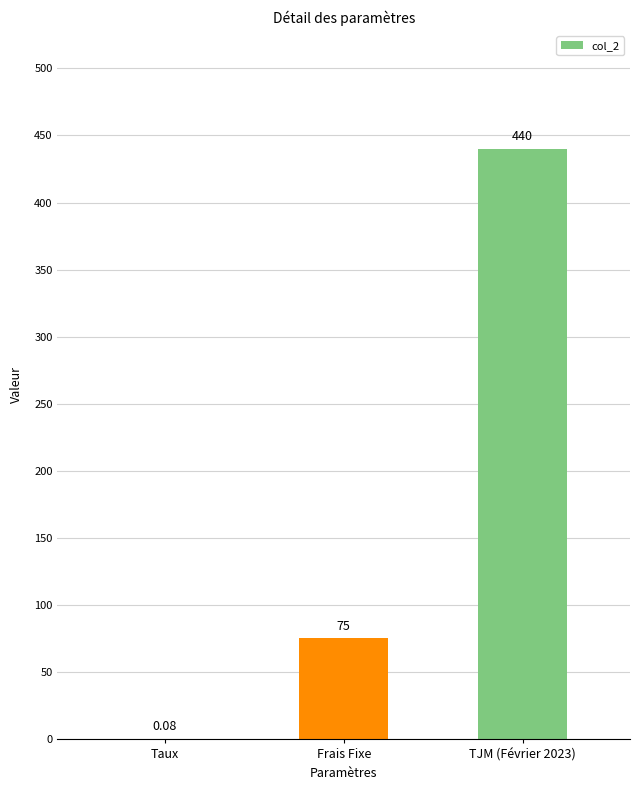

What is the change in value from Frais Fixe to TJM (Février 2023)?

+365.0